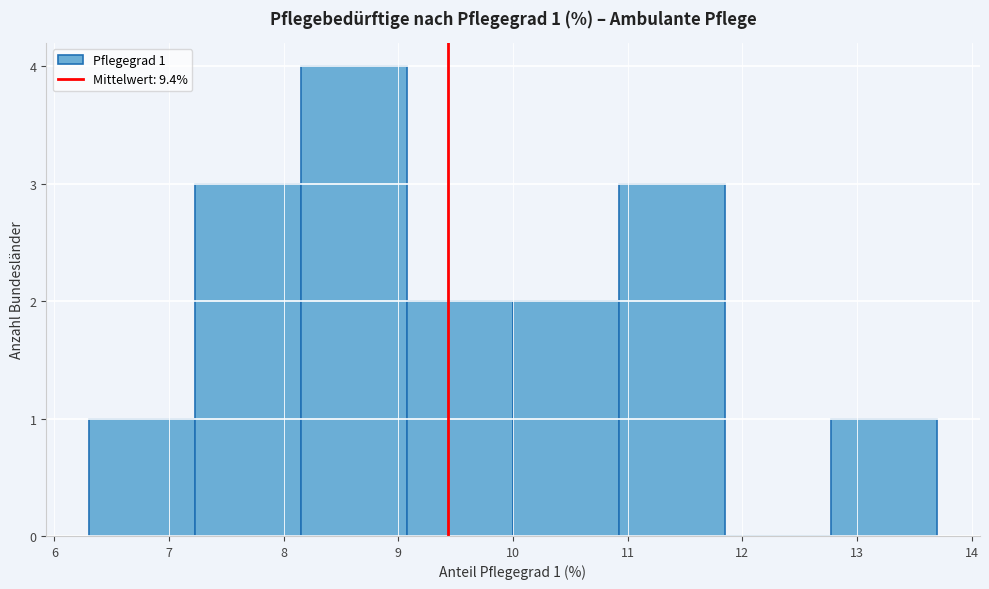

Which range on the x-axis has the tallest bar?

8.2 to 9.1